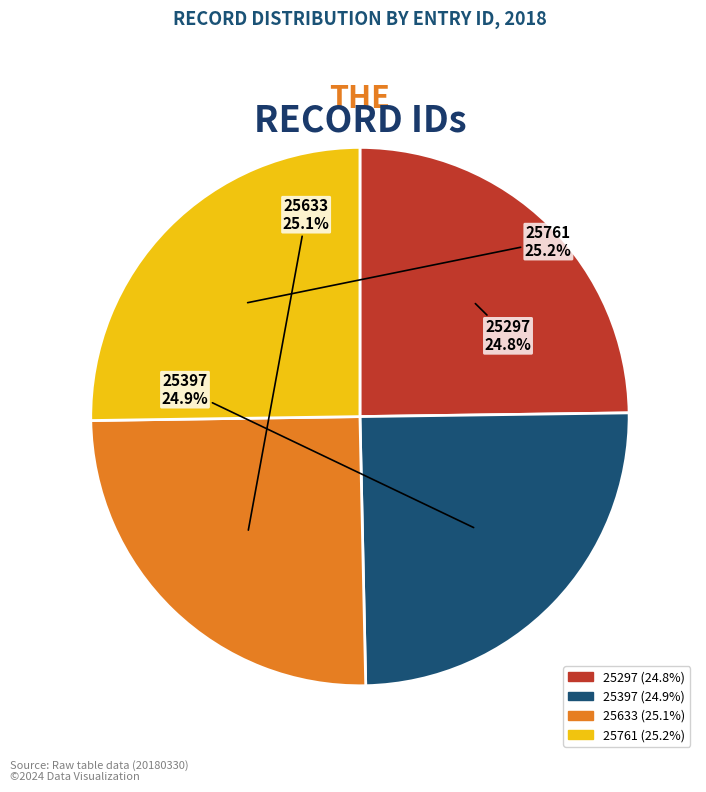

Does 25633 represent more than half of the total?

No